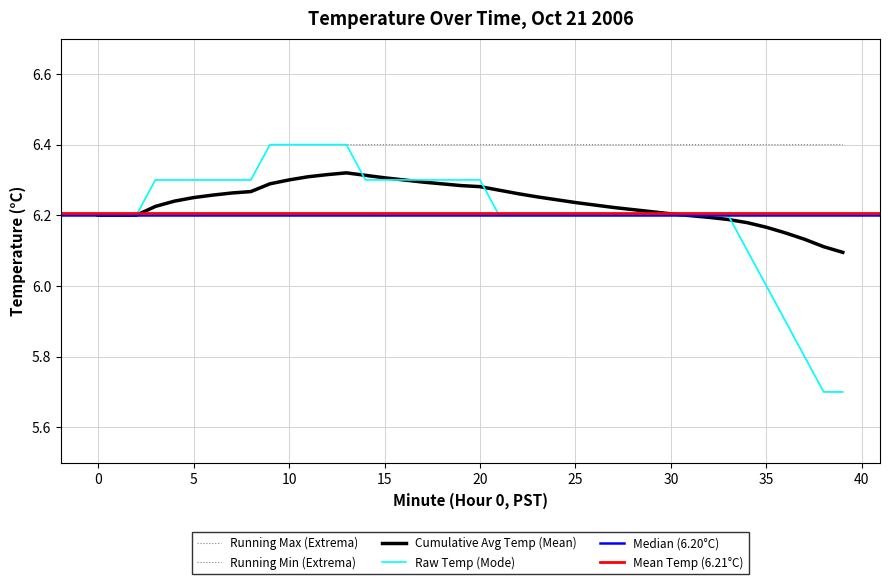

What is the value of the Hour 0 (00:00-00:39) point at the 9th from the left?

6.3